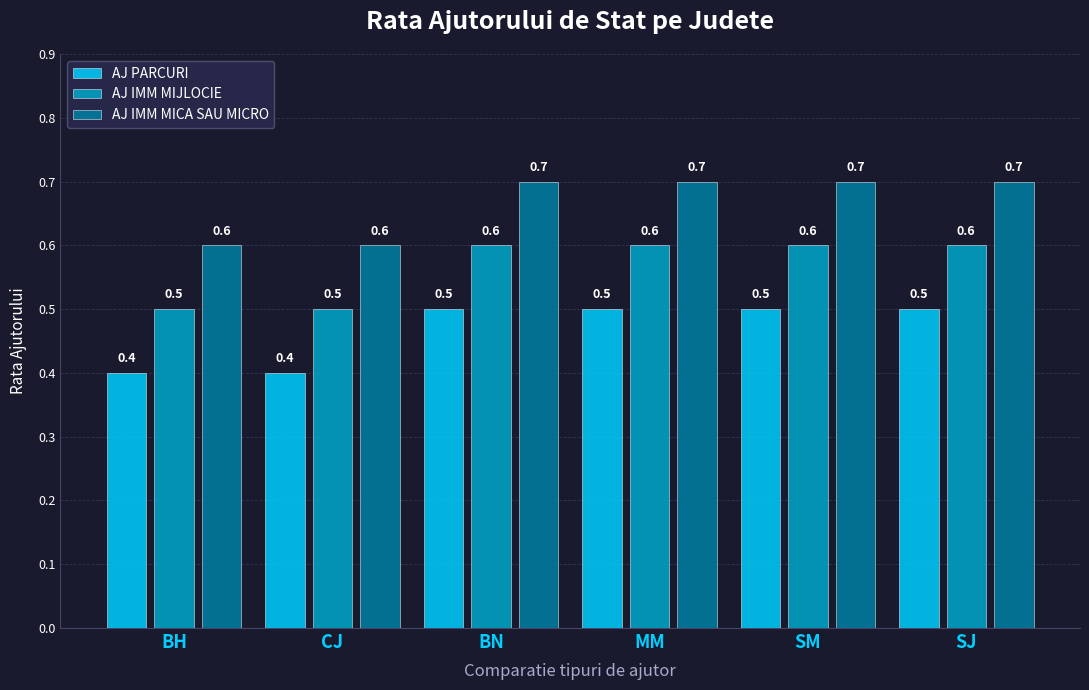

What position from the right is SM?

2